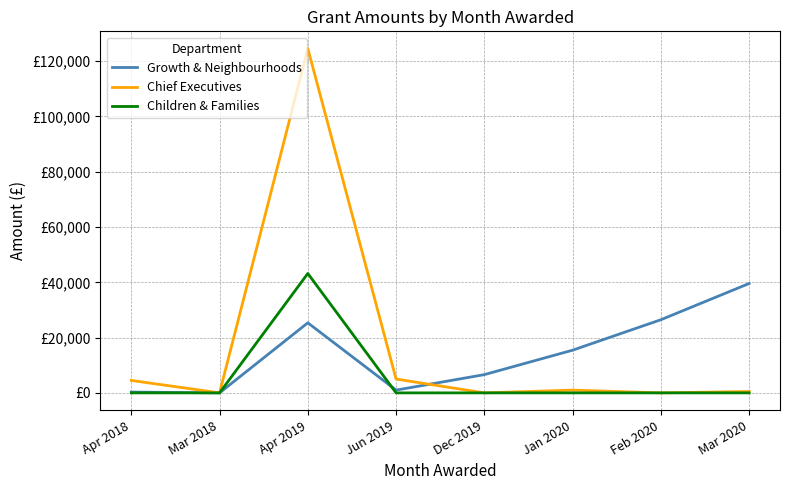

At which category is the sum across all series the highest?

Apr 2019